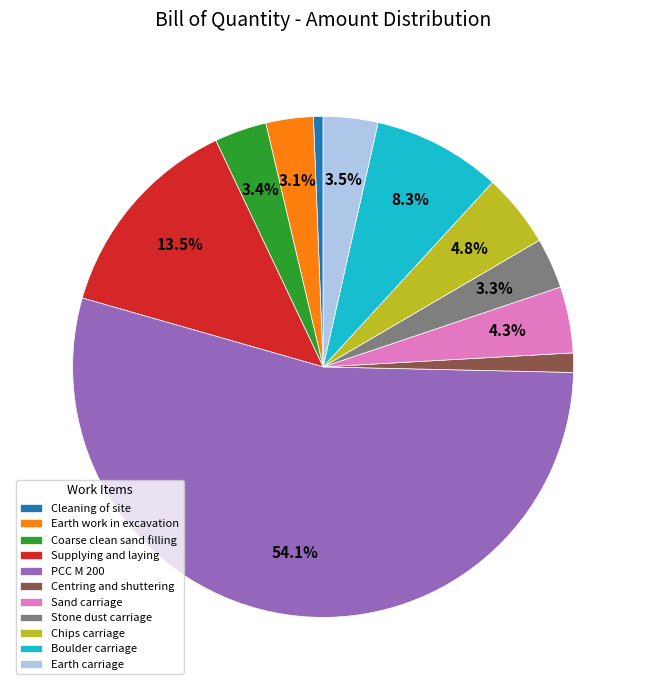

Is the sum of Stone dust carriage and Cleaning of site greater than half?

No